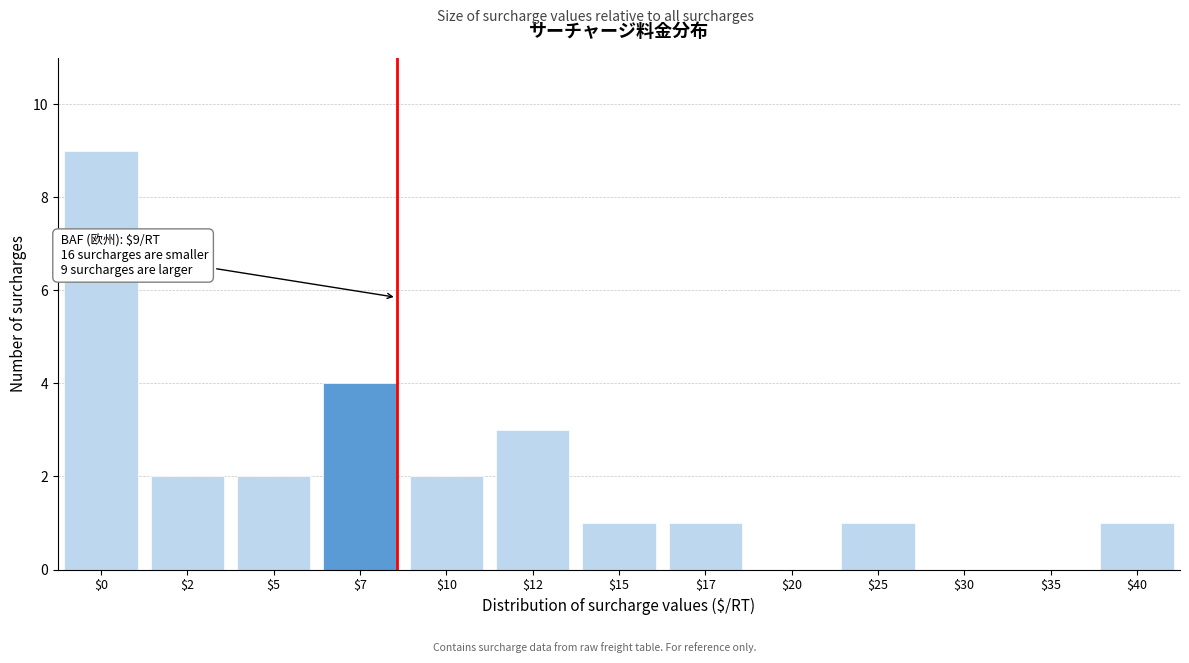

What is the sum of all values?

26